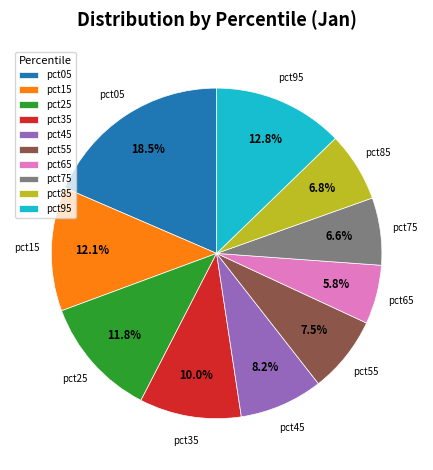

How many slices are in this pie chart?

10